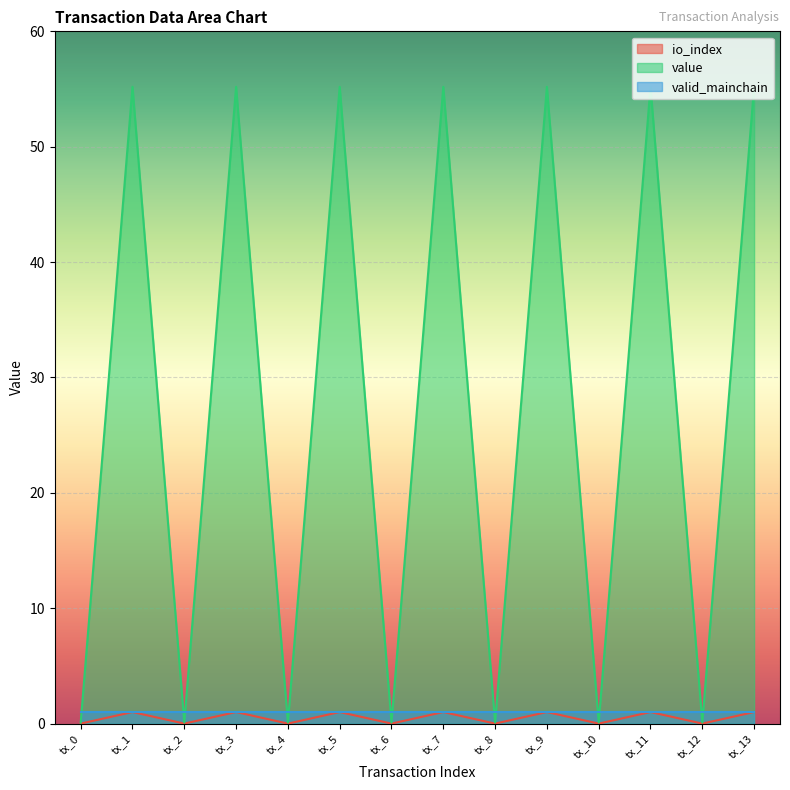

At how many categories does at least one series exceed 21?

7